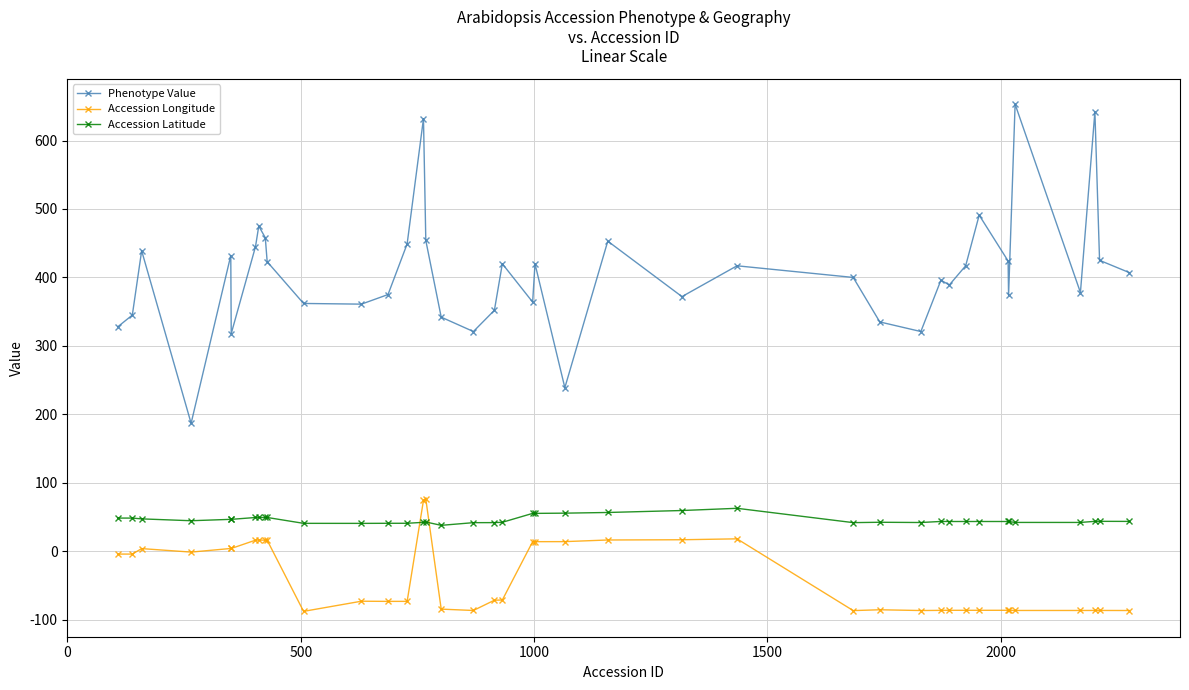

What is the average value of the Accession Longitude series?

-37.9